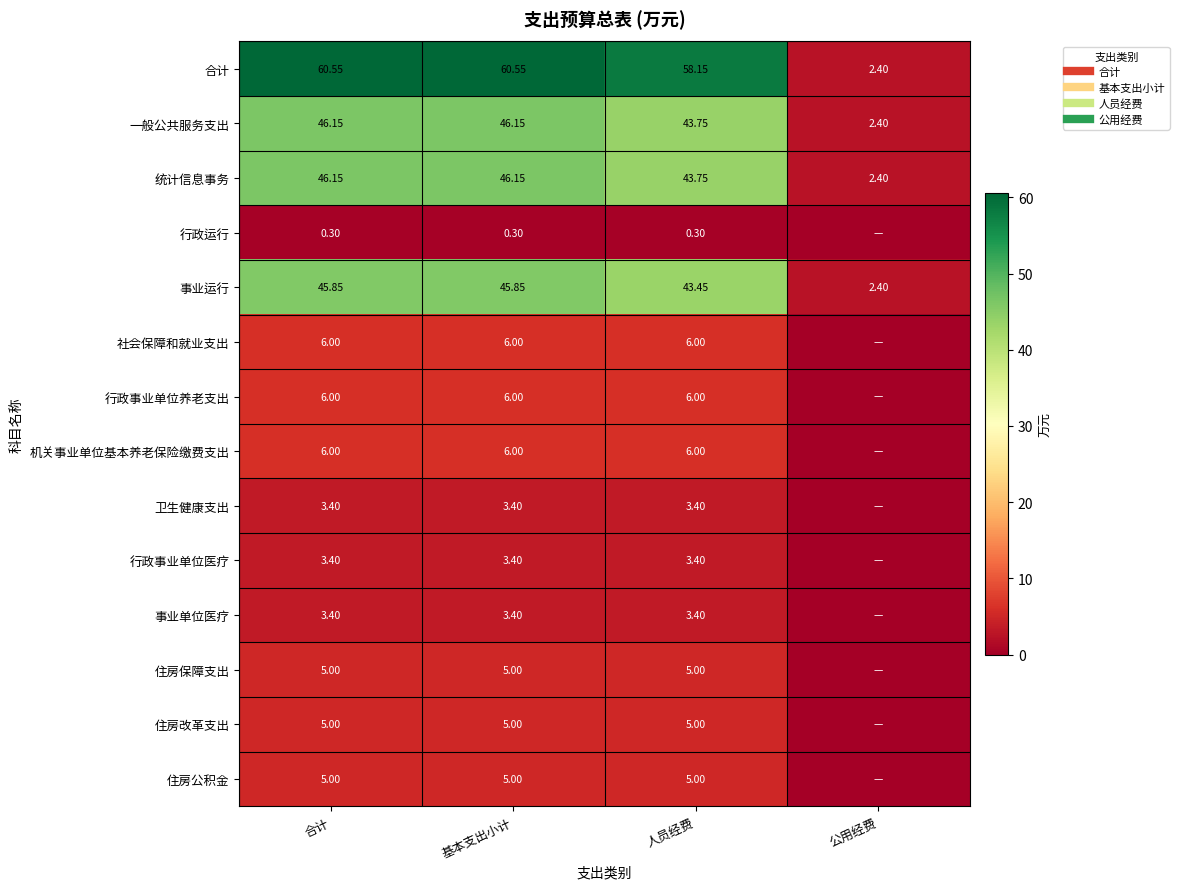

What is the greatest value displayed?

60.5